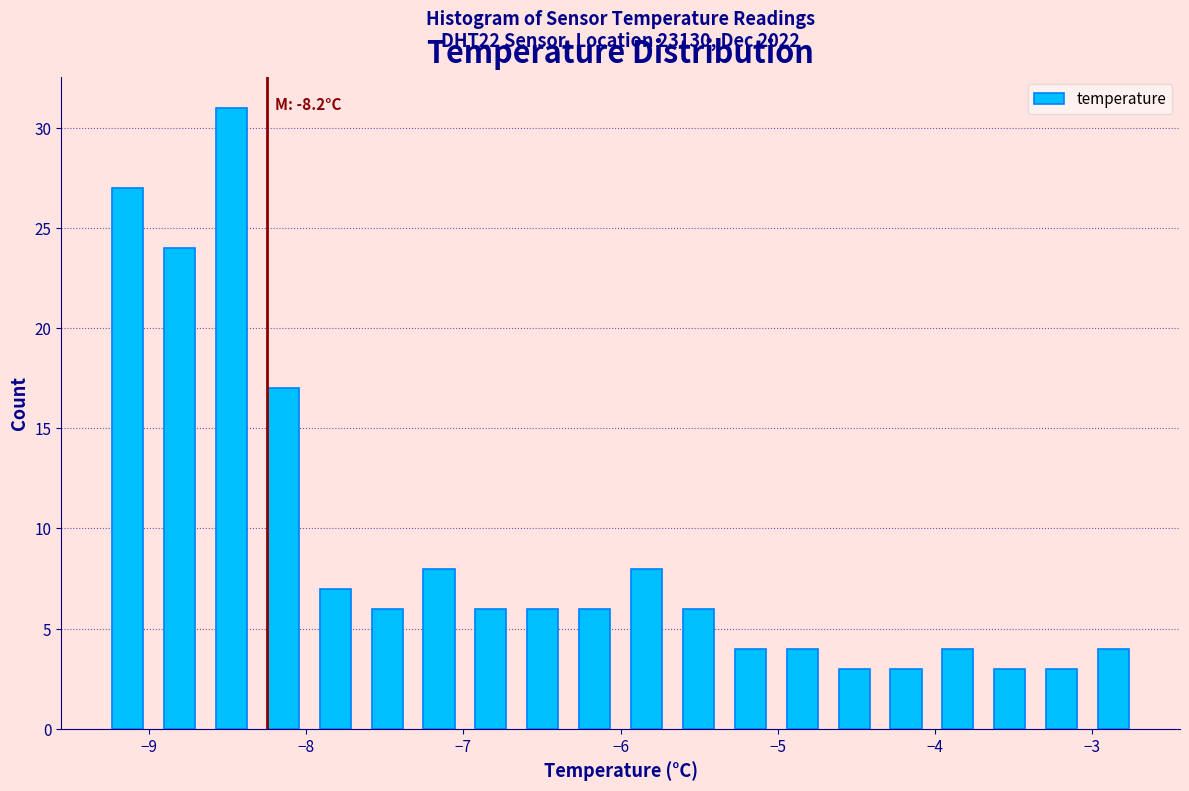

Read against the x-axis, roughly where is the centre of the tallest bar?

-8.5